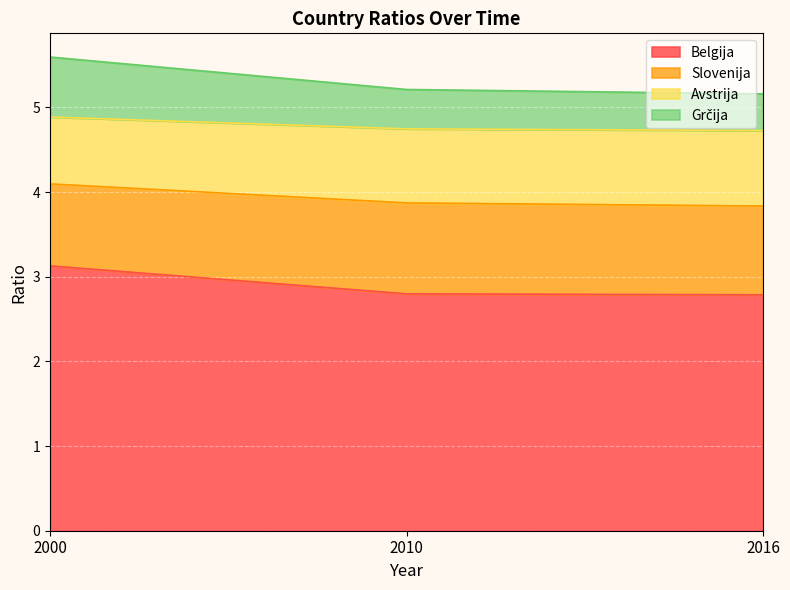

What is the value of the Belgija point at the 1st from the left?

3.1